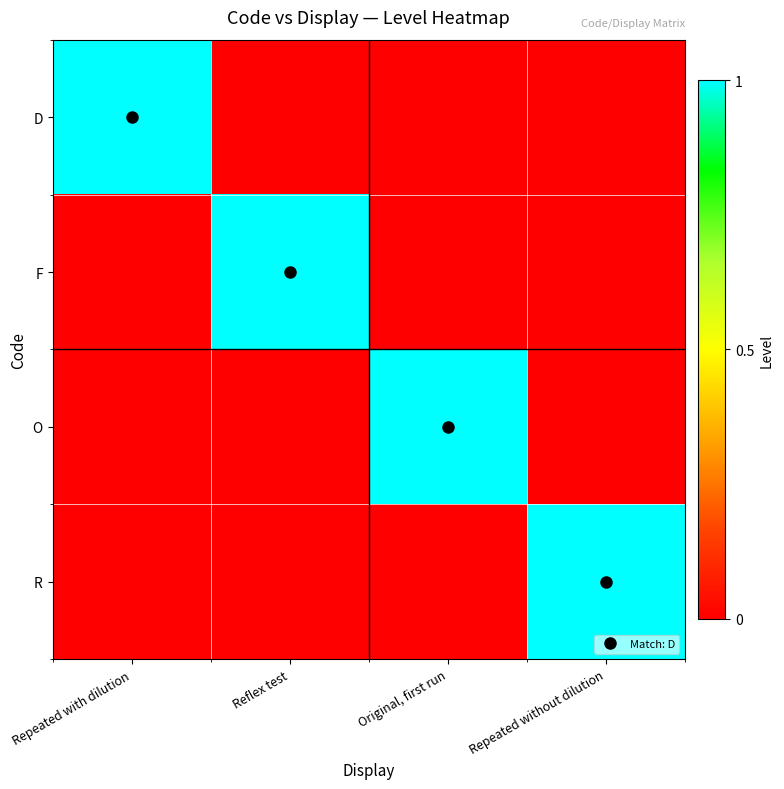

What is the difference between the highest and lowest values at Repeated without dilution?

1